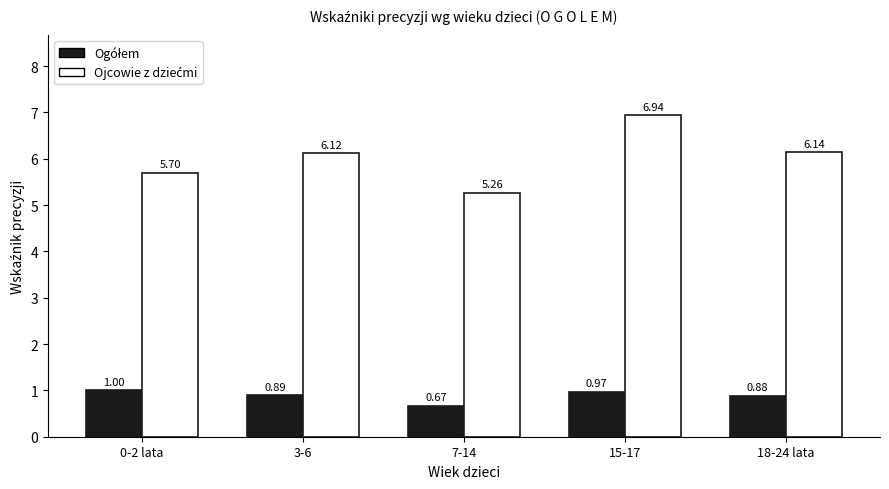

What is the total value across all series at 18-24 lata?

7.0